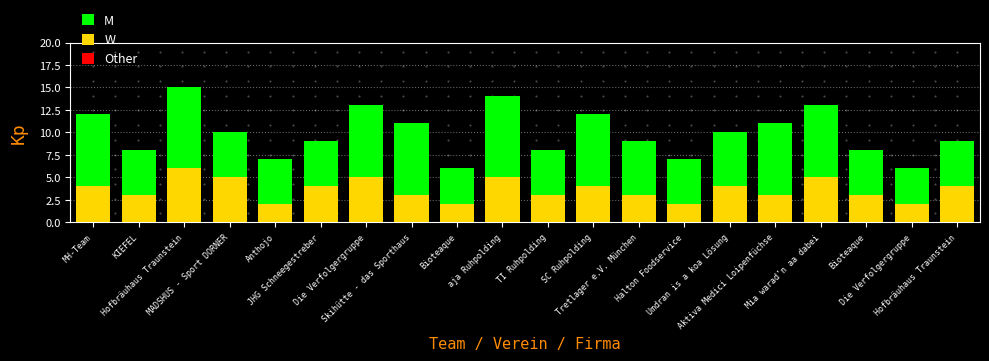

Which series has the widest spread of Y values?

M